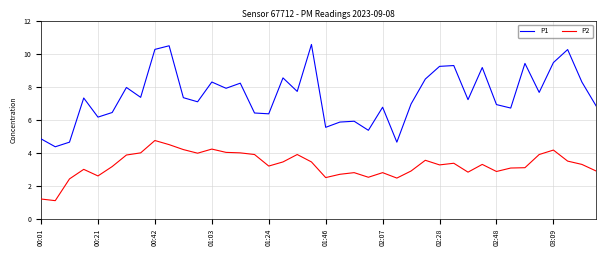

What is the sum of all P2 values?

130.8